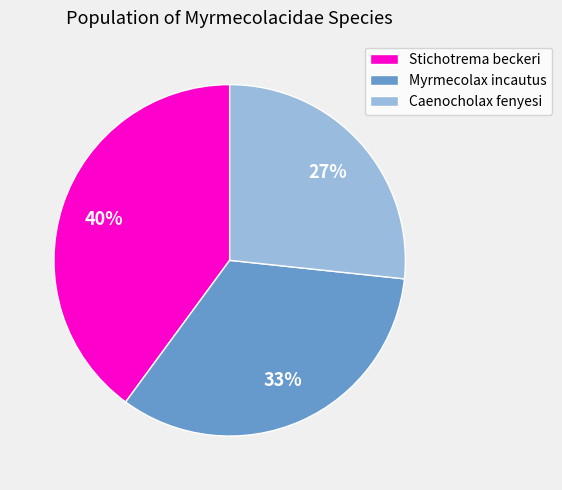

The Myrmecolax incautus slice represents 33% of the pie. True or false?

True